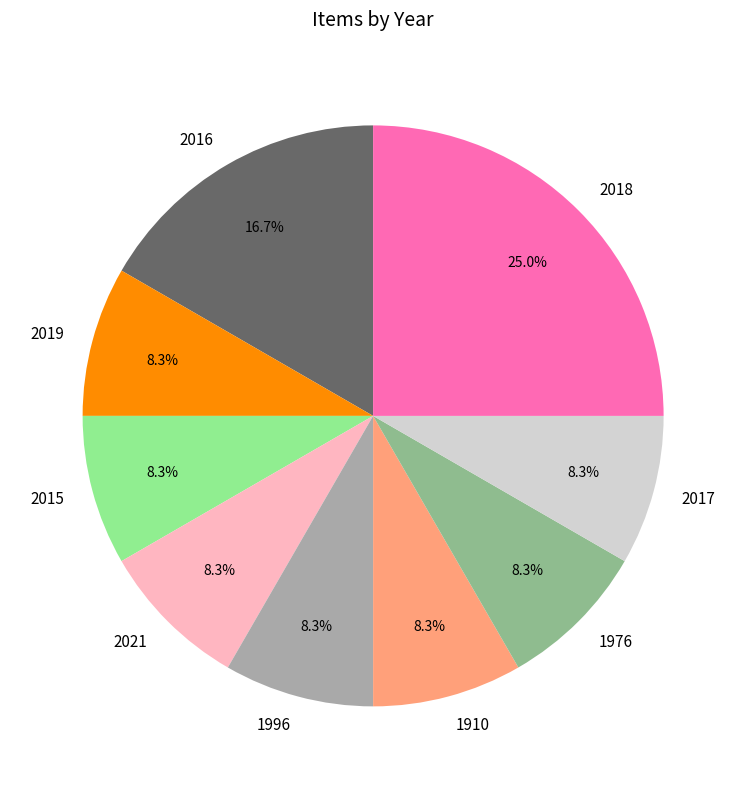

Combined, do 2019 and 2017 account for over 50%?

No